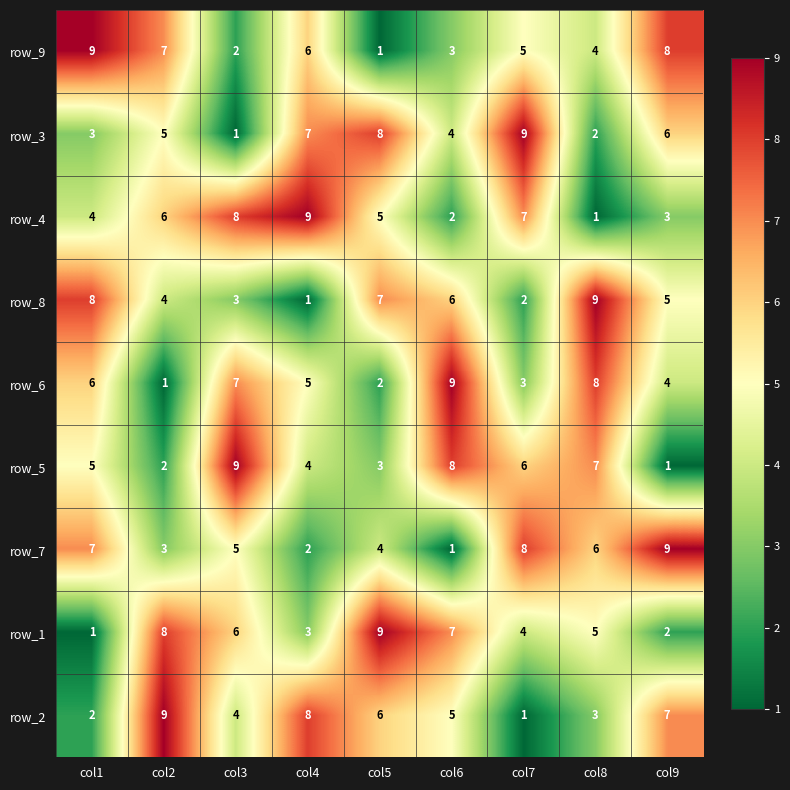

What is the maximum value shown in the chart?

9